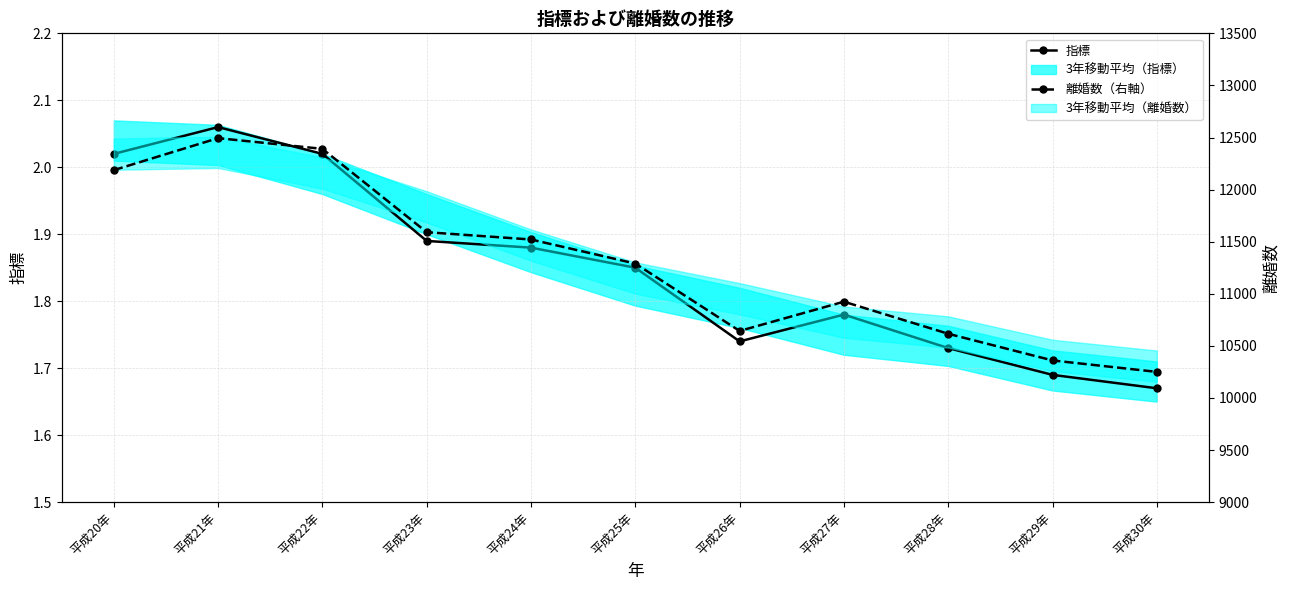

List the labels in order of 離婚数（右軸） value, largest first.

平成21年, 平成22年, 平成20年, 平成23年, 平成24年, 平成25年, 平成27年, 平成26年, 平成28年, 平成29年, 平成30年